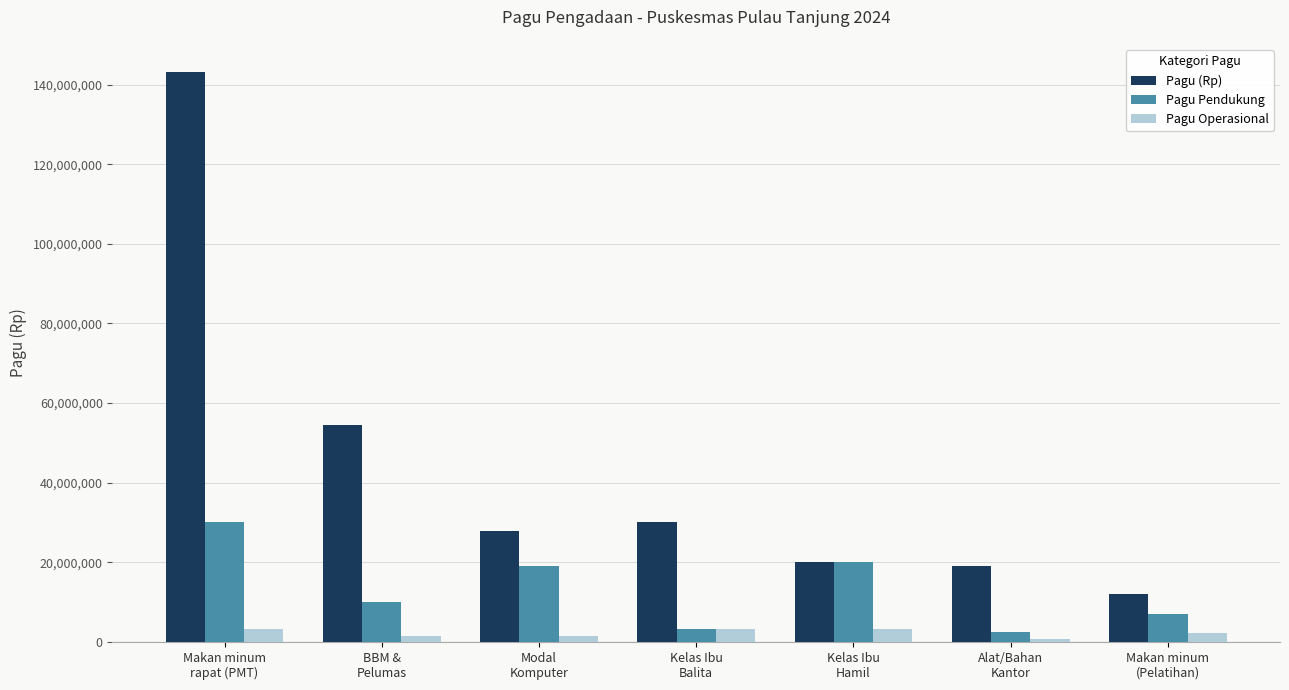

What is the maximum value for Pagu Operasional?

3354000